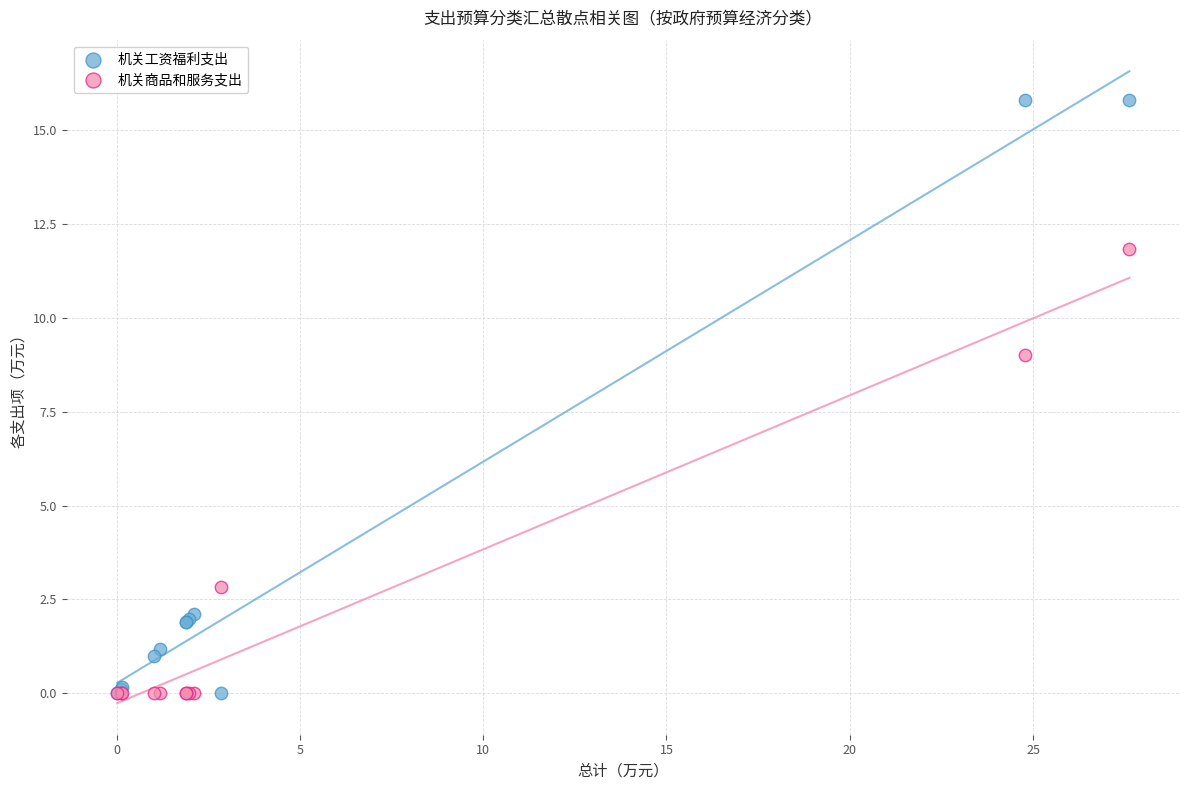

Which series contains the highest Y value?

机关工资福利支出